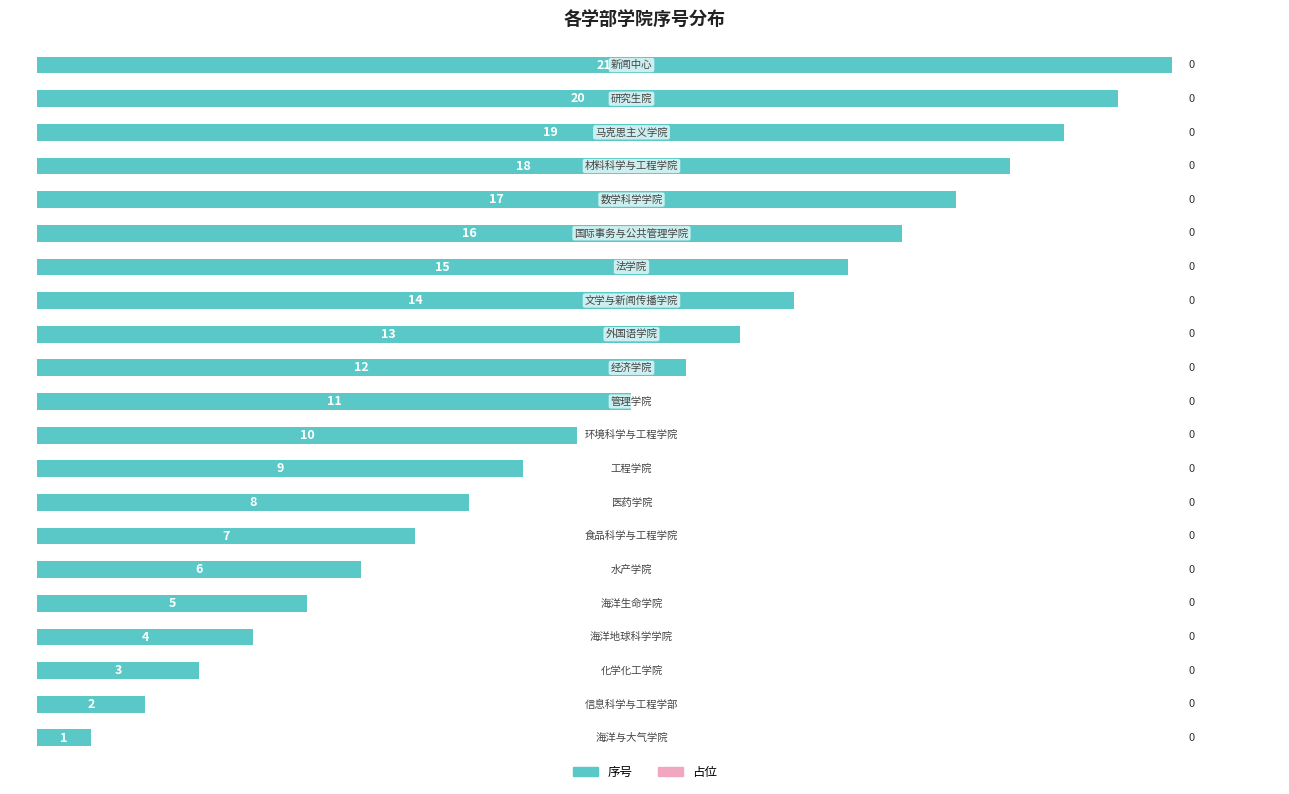

What is the difference between the second highest and second lowest values?

18